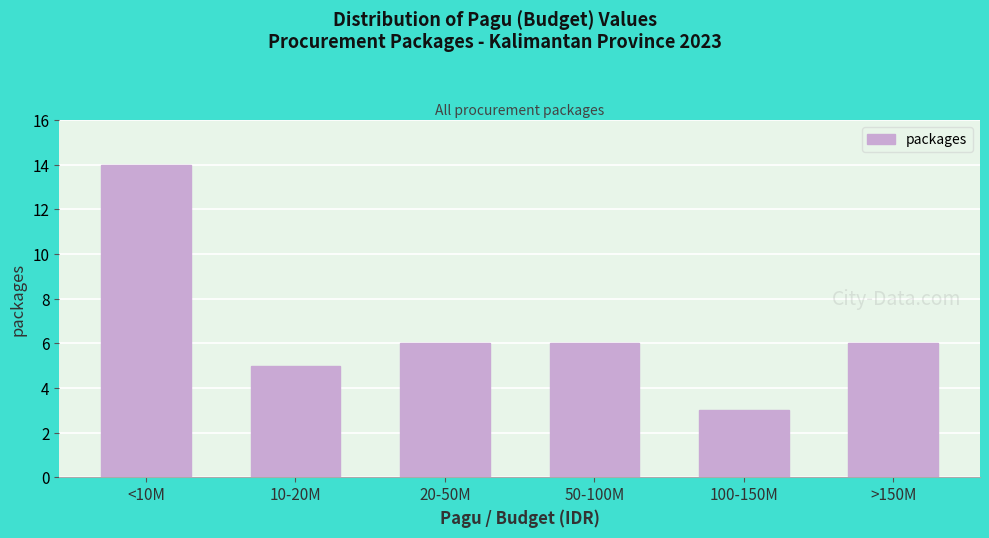

Reading right to left, what are all the values shown in this chart?

6	3	6	6	5	14